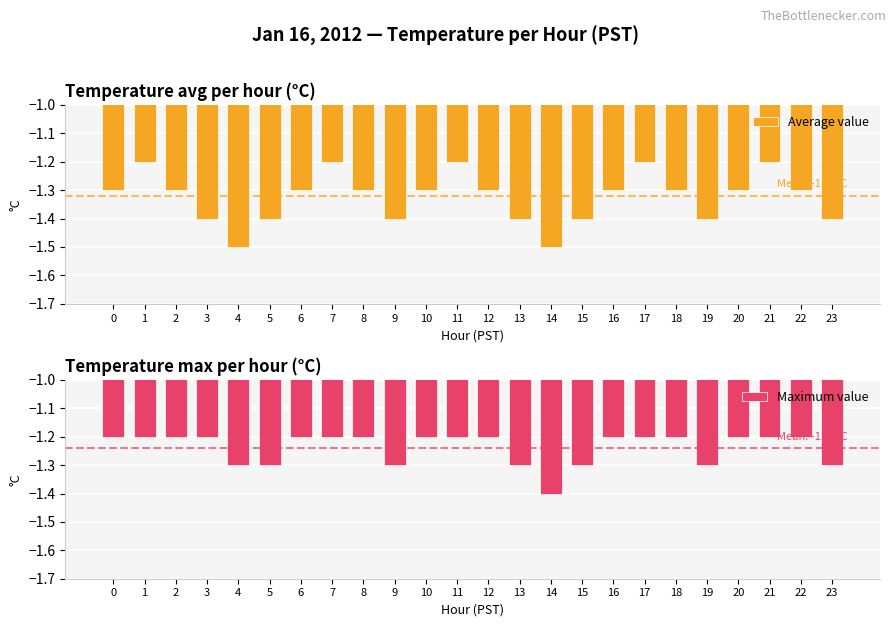

What is the difference between the second highest and second lowest values in the Maximum value series?

0.1